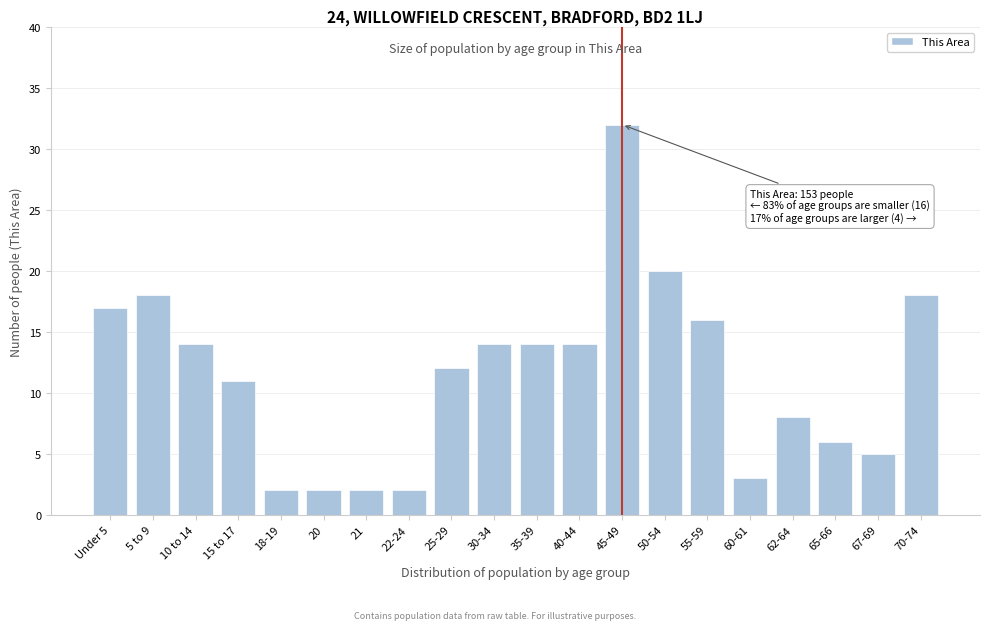

Reading left to right, what are all the values shown in this chart?

Under 5=17	5 to 9=18	10 to 14=14	15 to 17=11	18-19=2	20=2	21=2	22-24=2	25-29=12	30-34=14	35-39=14	40-44=14	45-49=32	50-54=20	55-59=16	60-61=3	62-64=8	65-66=6	67-69=5	70-74=18